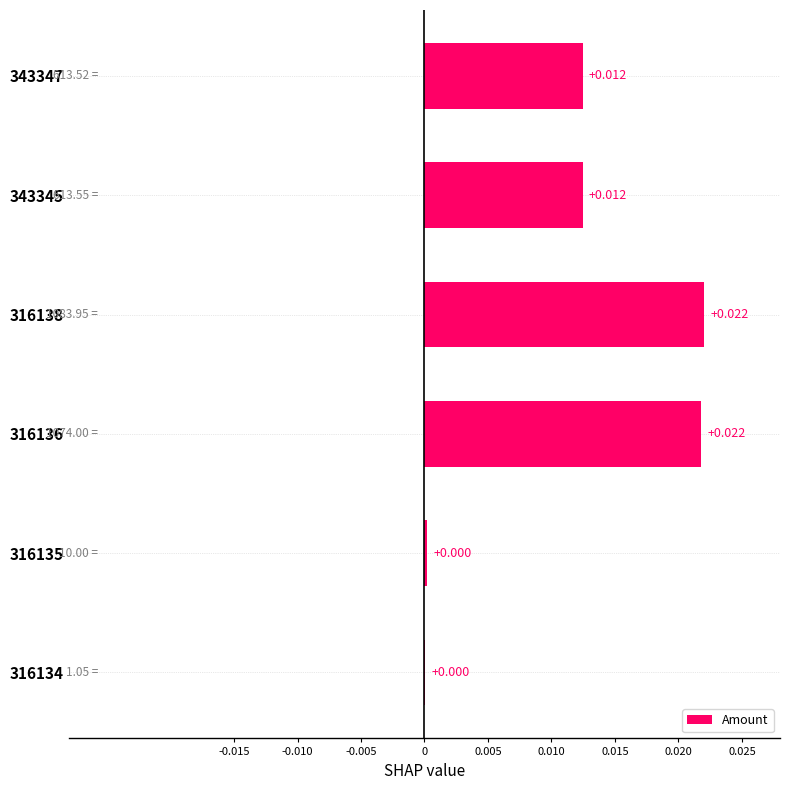

How many series are shown in this chart?

1